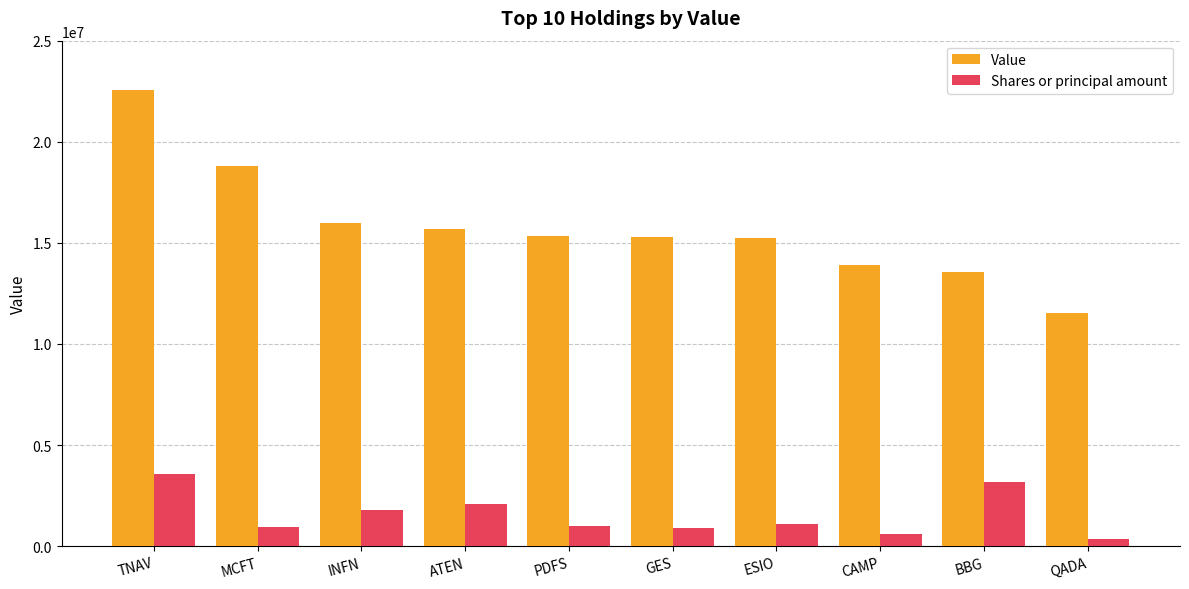

What is the sum of all Value values?

157909000